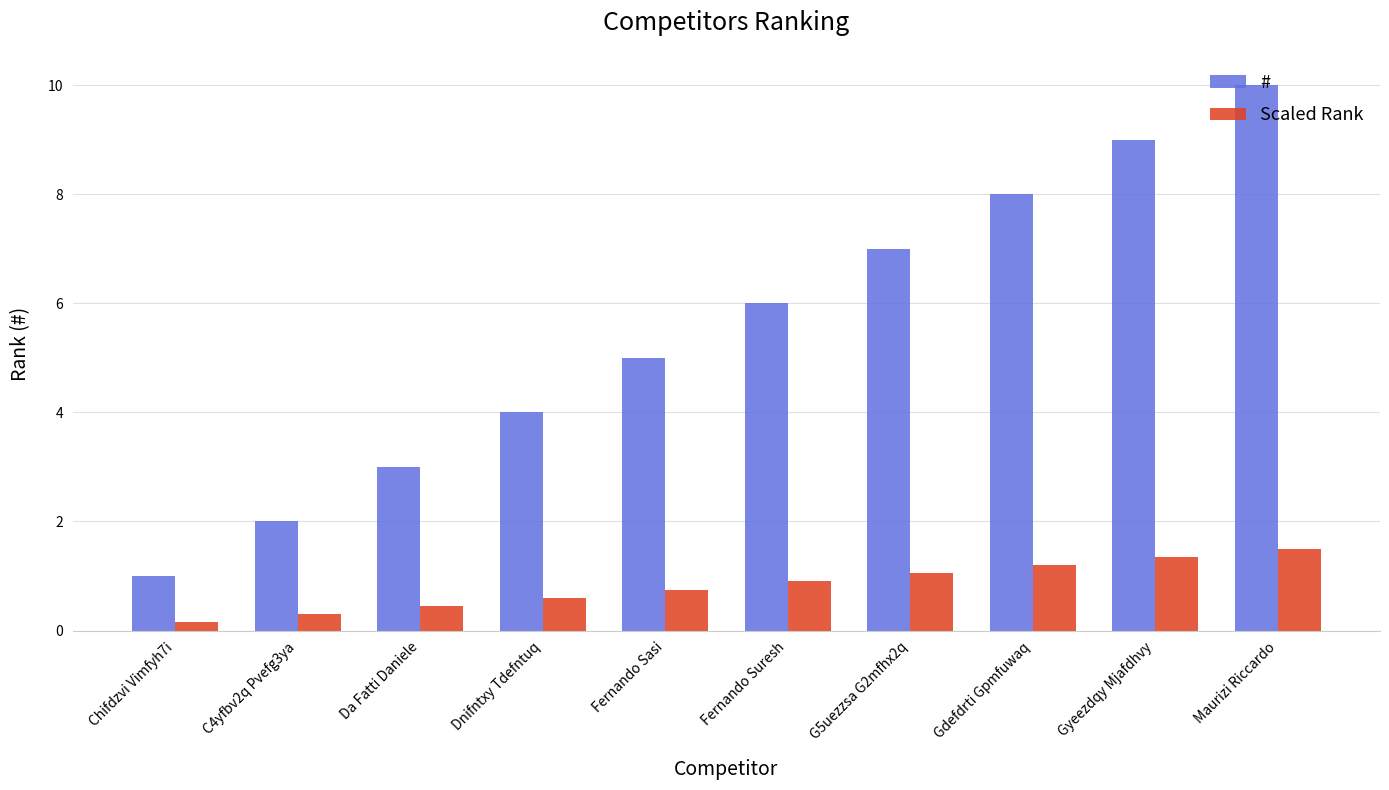

True or false: # has a value of 7.1 at Dnifntxy Tdefntuq.

False